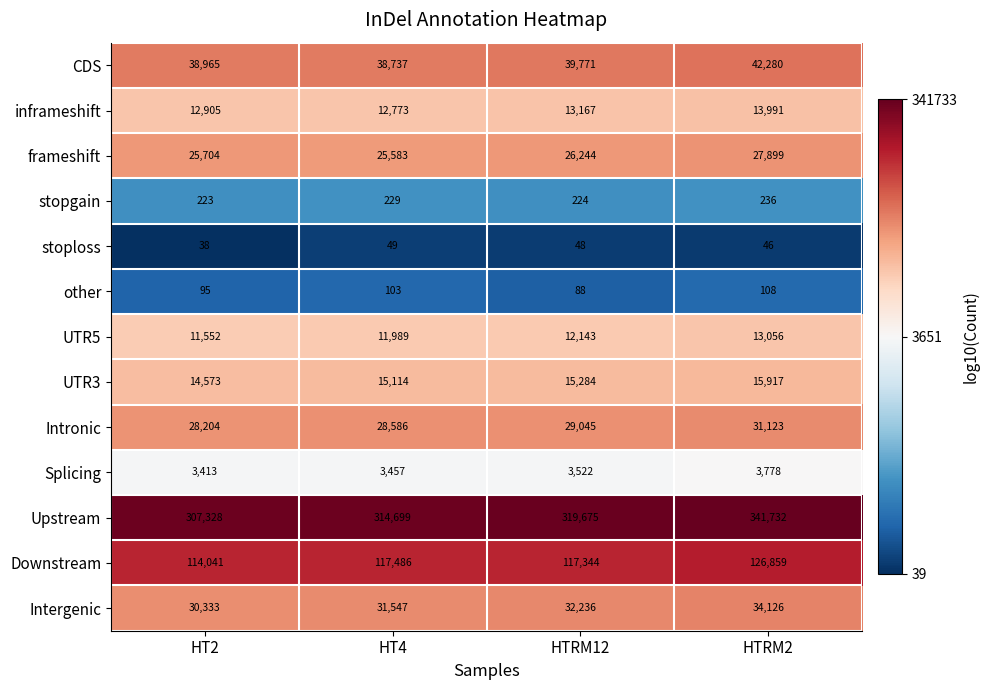

Between HT2 and HTRM2, which series saw the biggest shift?

Upstream